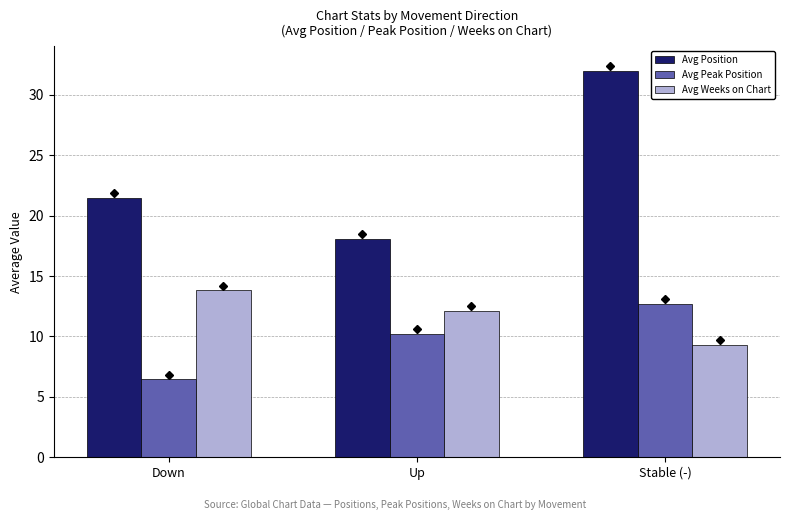

How many values in the Avg Position series are below 21?

1